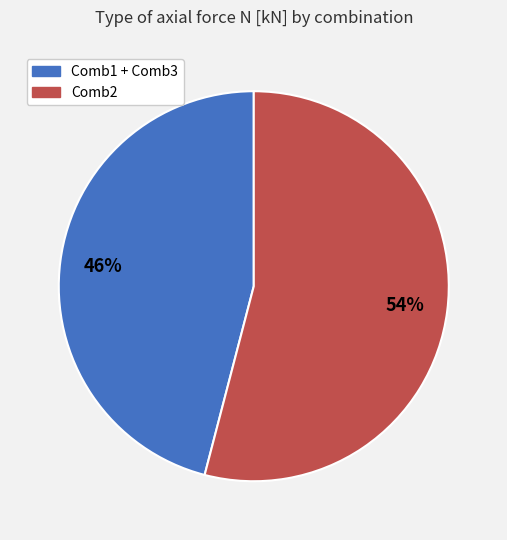

How many segments does this pie chart have?

2